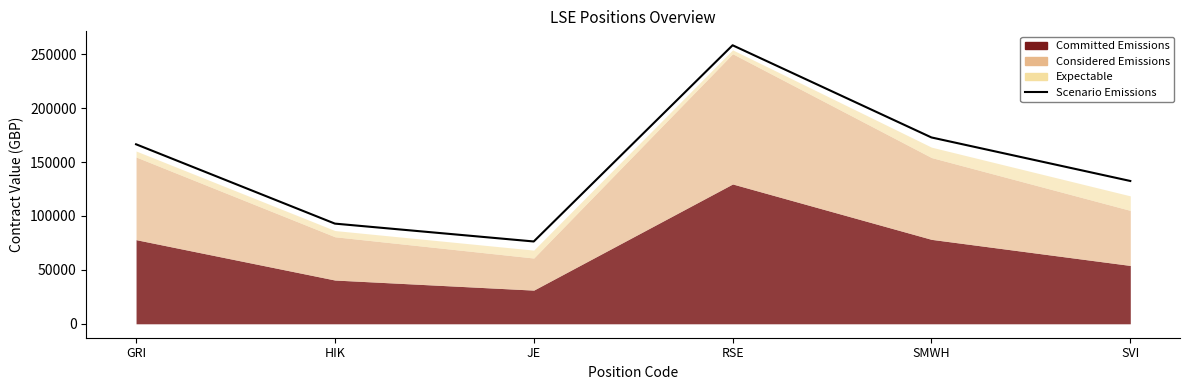

How many interior local peaks (higher than both neighbors) does the data have?

1